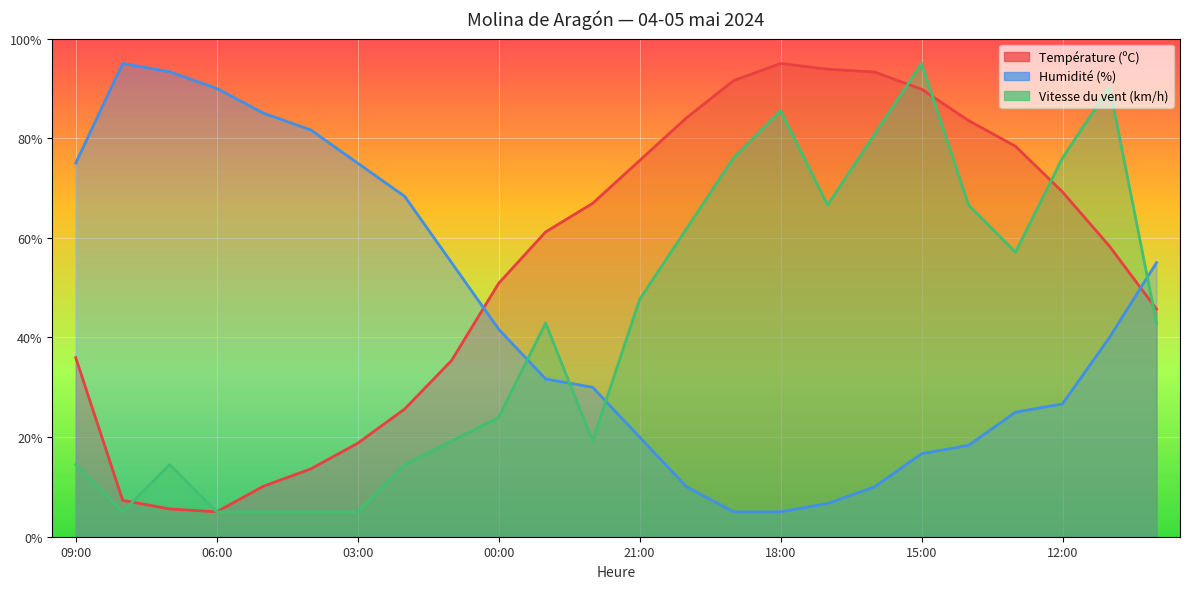

Between which two adjacent categories do Humidité (%) and Vitesse du vent (km/h) first intersect?

00:00 and 23:00